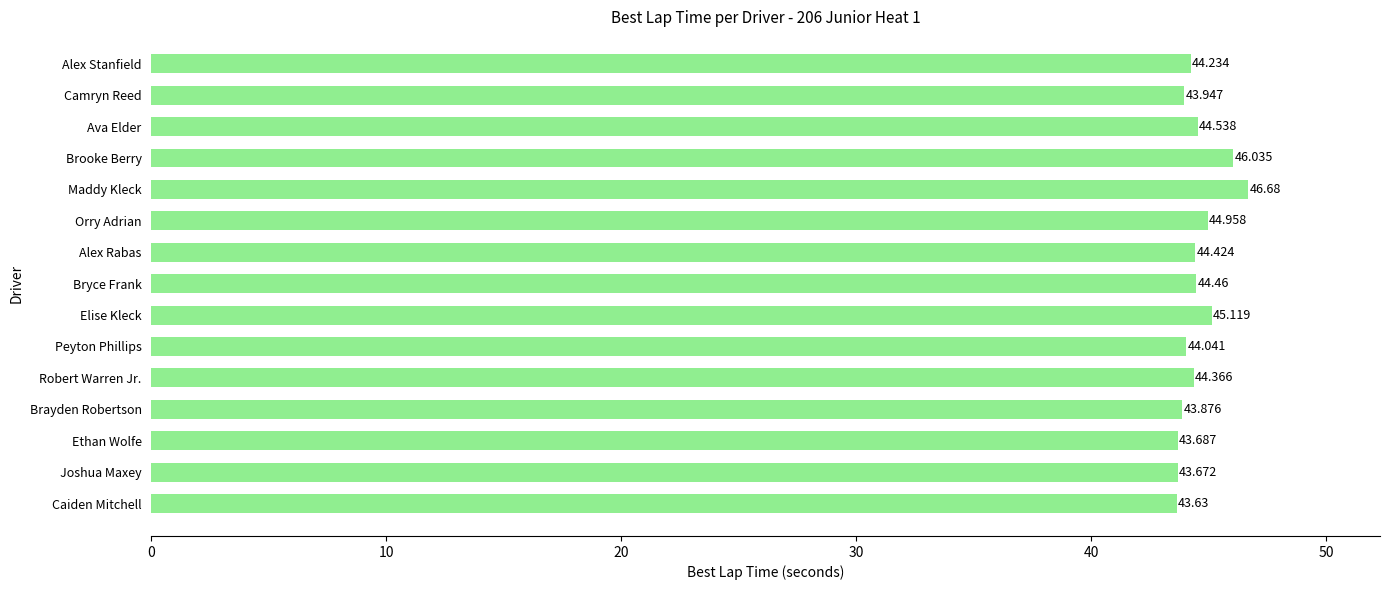

How many data points are above 44?

10